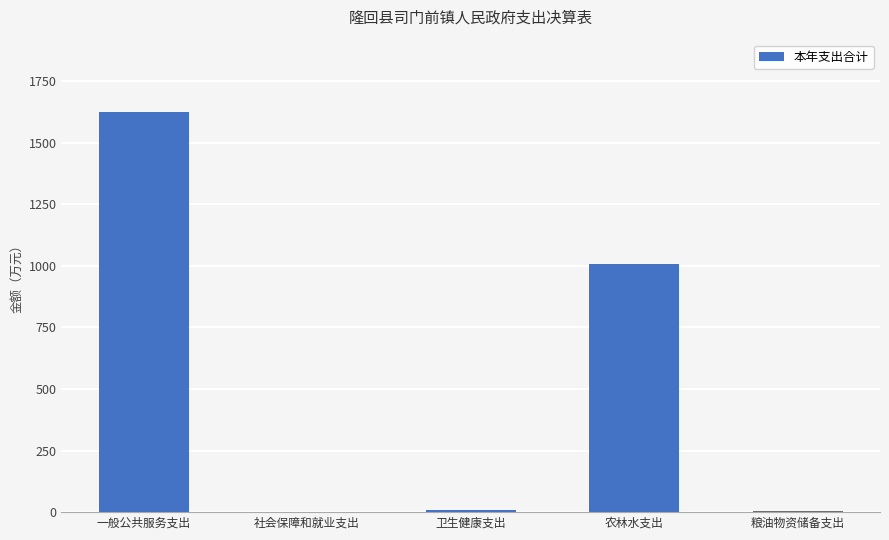

What is the maximum value shown in the chart?

1625.3